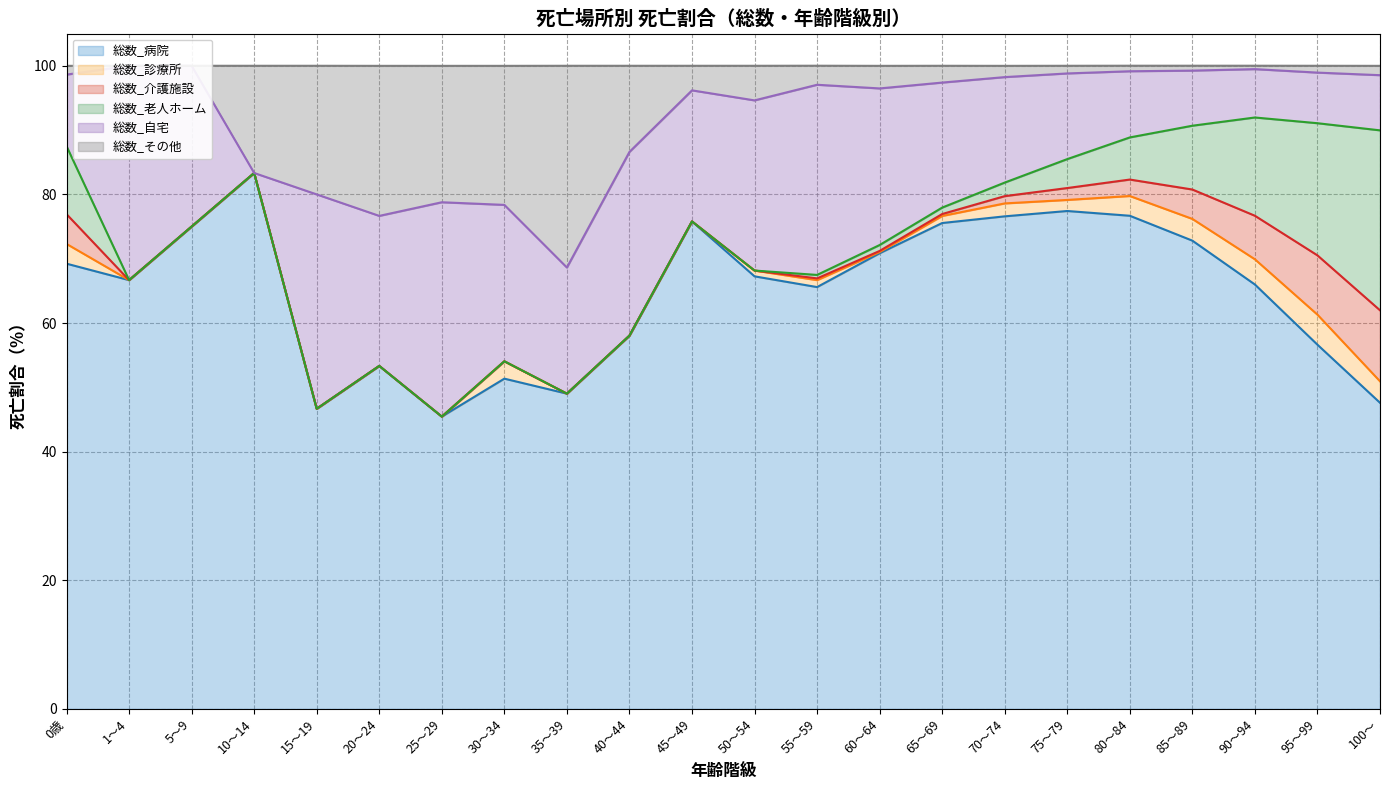

Which category has the highest value in the 総数_老人ホーム series?

100～